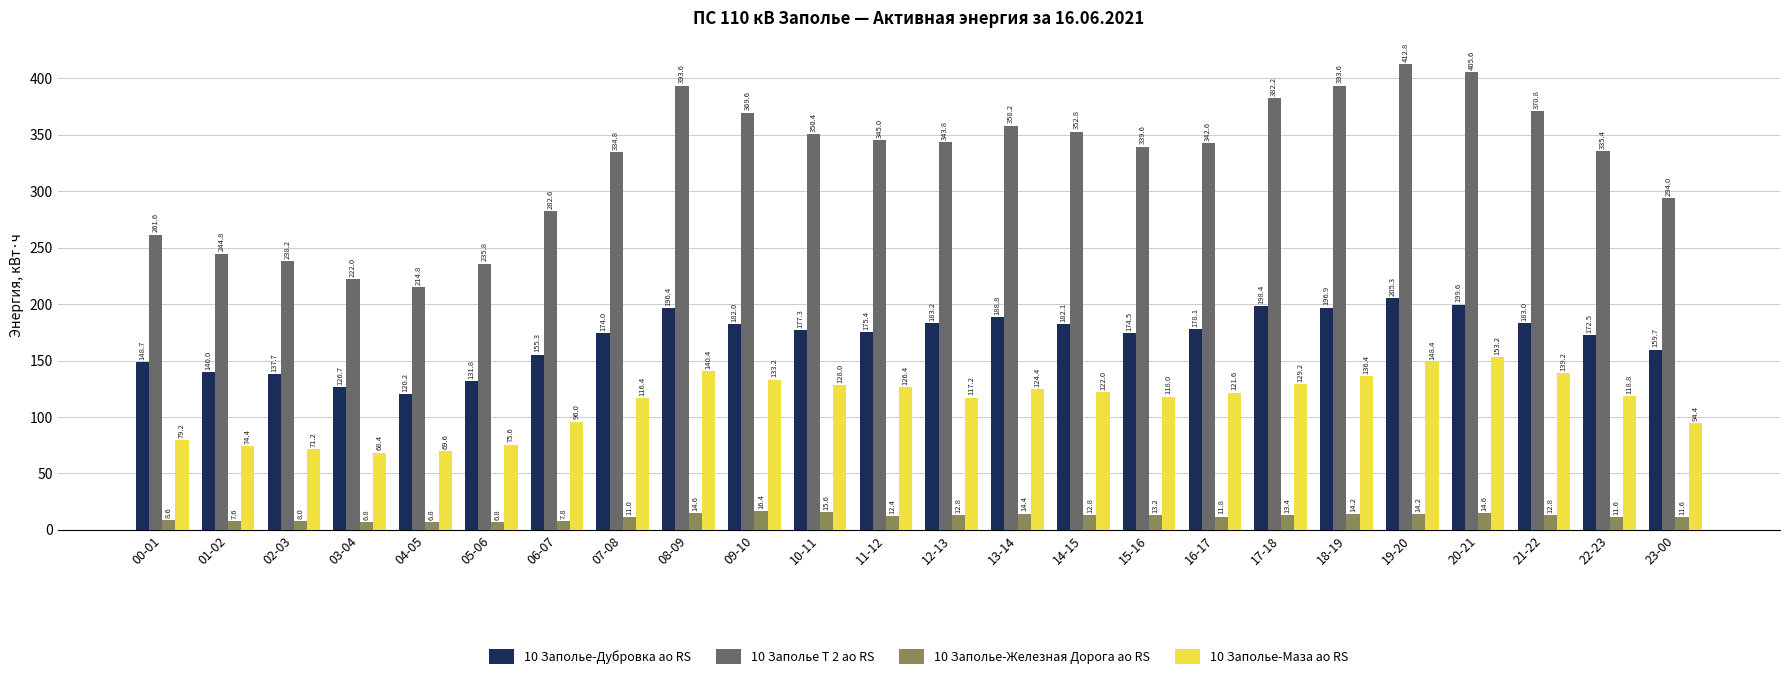

What is the difference between the maximum and minimum values in the 10 Заполье-Дубровка ао RS series?

85.1